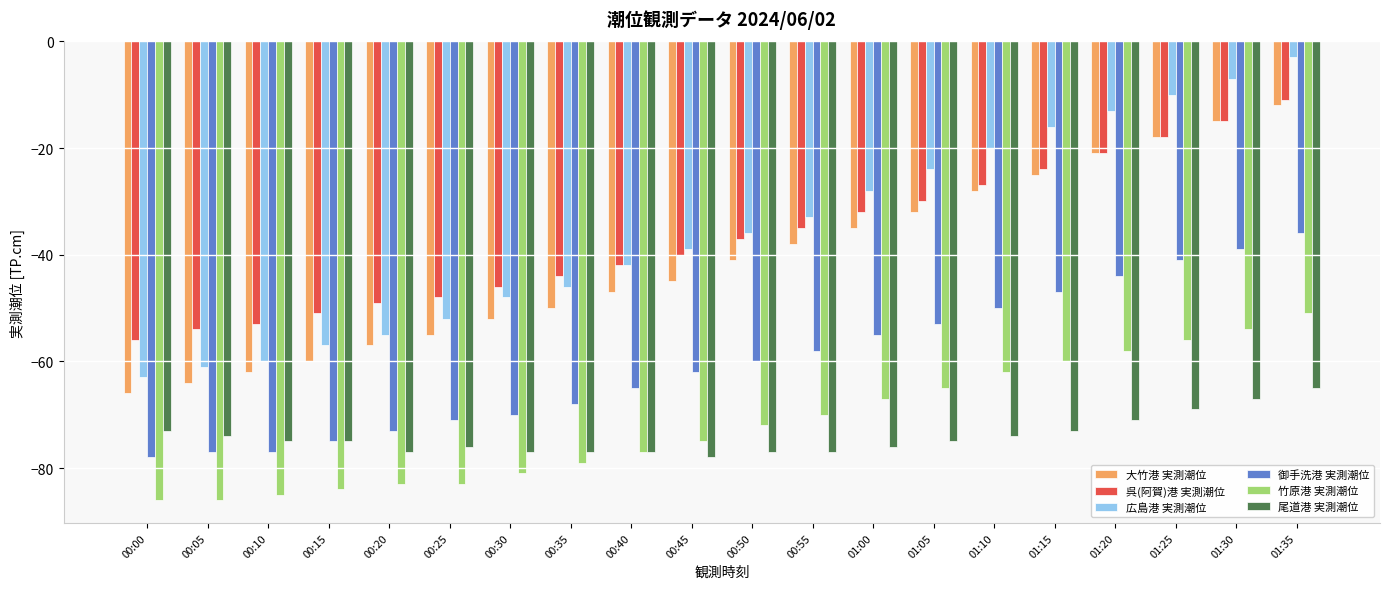

Reading left to right, transcribe all the data shown in this chart.

大竹港 実測潮位: 00:00=-66	00:05=-64	00:10=-62	00:15=-60	00:20=-57	00:25=-55	00:30=-52	00:35=-50	00:40=-47	00:45=-45	00:50=-41	00:55=-38	01:00=-35	01:05=-32	01:10=-28	01:15=-25	01:20=-21	01:25=-18	01:30=-15	01:35=-12
呉(阿賀)港 実測潮位: 00:00=-56	00:05=-54	00:10=-53	00:15=-51	00:20=-49	00:25=-48	00:30=-46	00:35=-44	00:40=-42	00:45=-40	00:50=-37	00:55=-35	01:00=-32	01:05=-30	01:10=-27	01:15=-24	01:20=-21	01:25=-18	01:30=-15	01:35=-11
広島港 実測潮位: 00:00=-63	00:05=-61	00:10=-60	00:15=-57	00:20=-55	00:25=-52	00:30=-48	00:35=-46	00:40=-42	00:45=-39	00:50=-36	00:55=-33	01:00=-28	01:05=-24	01:10=-20	01:15=-16	01:20=-13	01:25=-10	01:30=-7	01:35=-3
御手洗港 実測潮位: 00:00=-78	00:05=-77	00:10=-77	00:15=-75	00:20=-73	00:25=-71	00:30=-70	00:35=-68	00:40=-65	00:45=-62	00:50=-60	00:55=-58	01:00=-55	01:05=-53	01:10=-50	01:15=-47	01:20=-44	01:25=-41	01:30=-39	01:35=-36
竹原港 実測潮位: 00:00=-86	00:05=-86	00:10=-85	00:15=-84	00:20=-83	00:25=-83	00:30=-81	00:35=-79	00:40=-77	00:45=-75	00:50=-72	00:55=-70	01:00=-67	01:05=-65	01:10=-62	01:15=-60	01:20=-58	01:25=-56	01:30=-54	01:35=-51
尾道港 実測潮位: 00:00=-73	00:05=-74	00:10=-75	00:15=-75	00:20=-77	00:25=-76	00:30=-77	00:35=-77	00:40=-77	00:45=-78	00:50=-77	00:55=-77	01:00=-76	01:05=-75	01:10=-74	01:15=-73	01:20=-71	01:25=-69	01:30=-67	01:35=-65